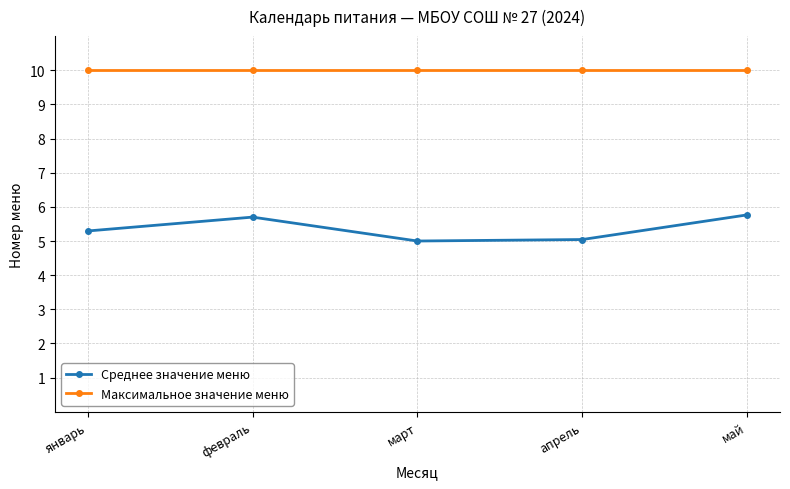

Is it true that Максимальное значение меню equals 10.0 at февраль?

True